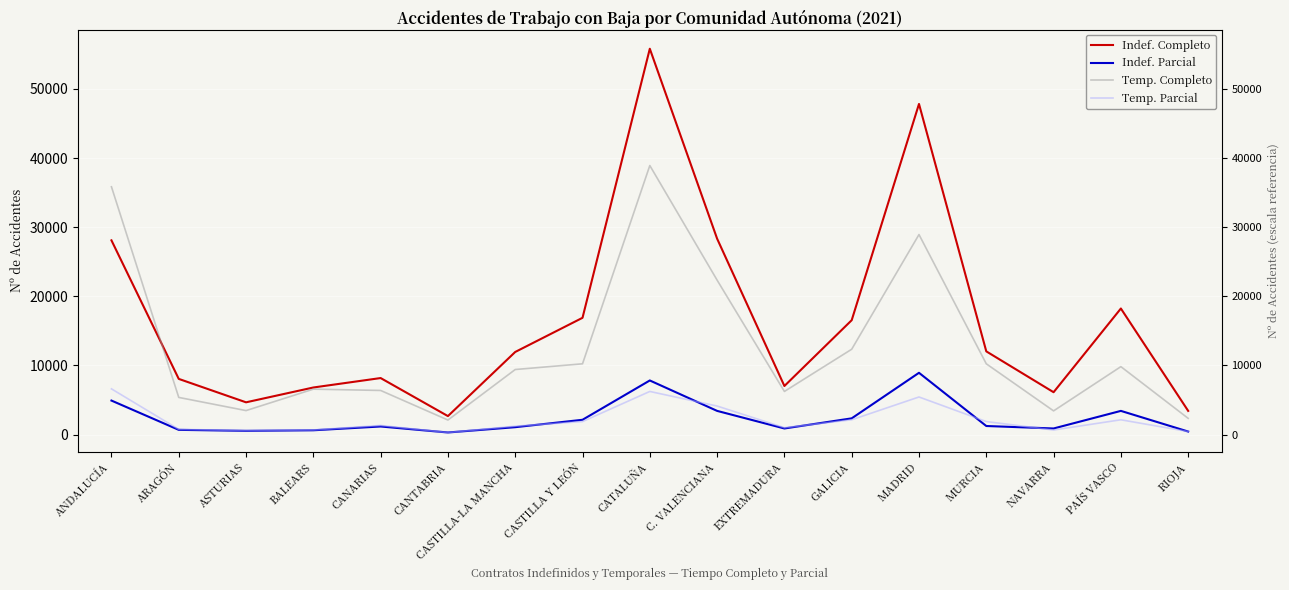

How many lines are shown in the chart?

4